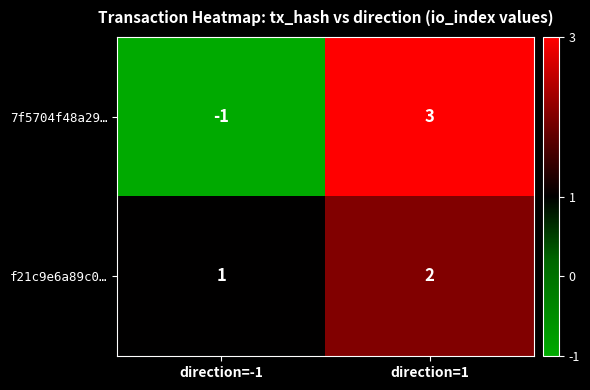

How many series are shown in this chart?

2